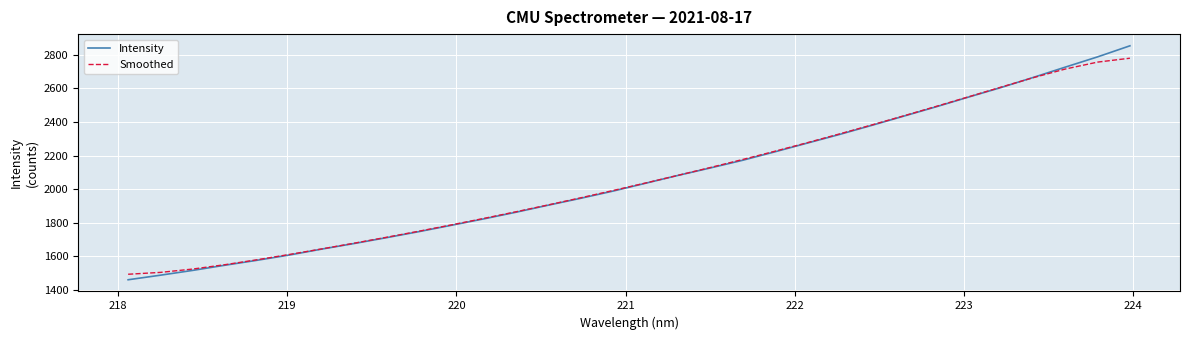

How many intersections are there between Smoothed and Intensity?

1